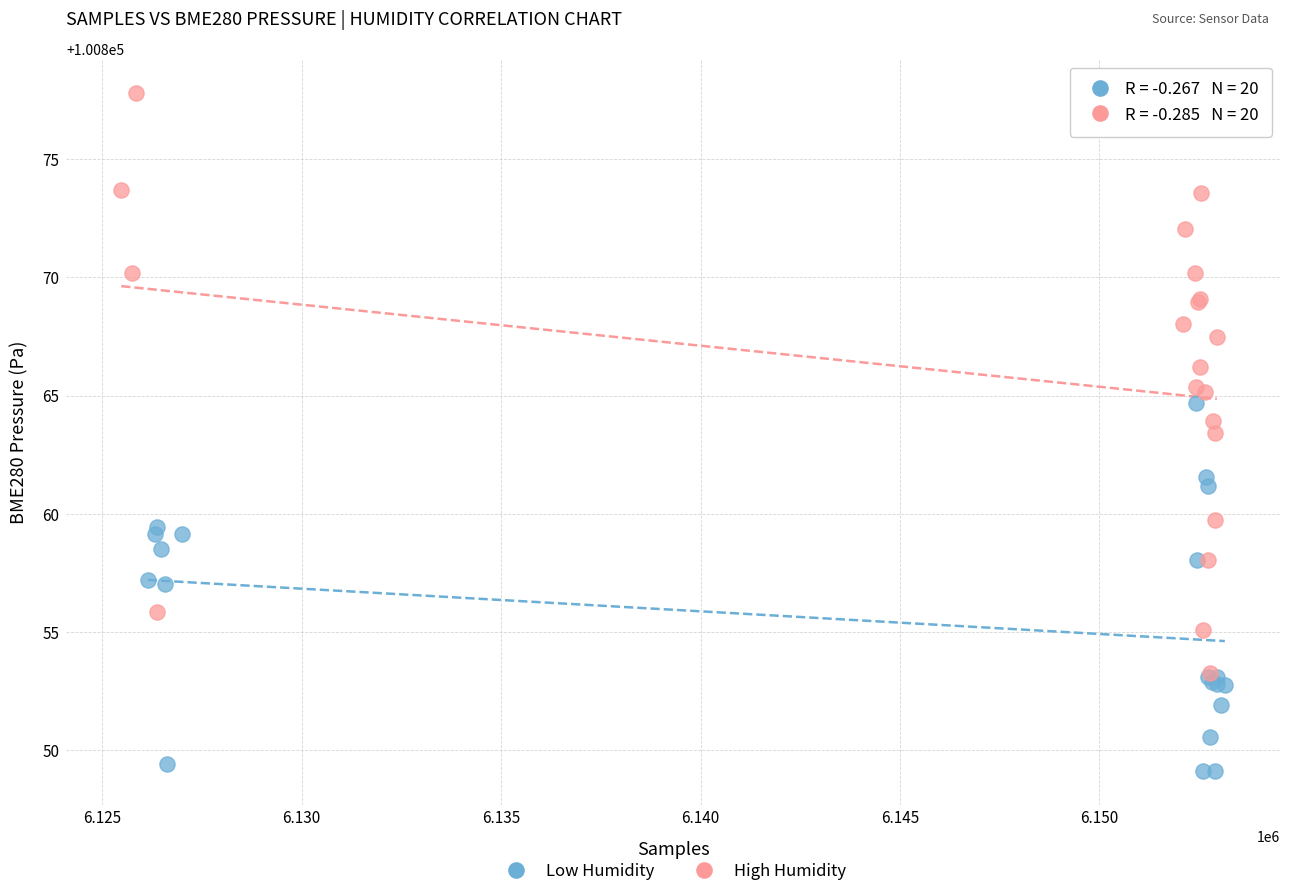

Which series reaches the maximum Y coordinate?

High Humidity